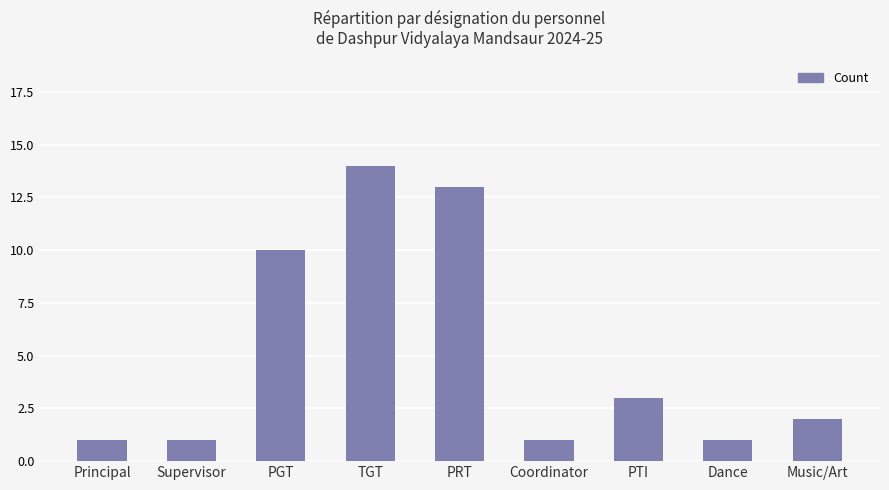

Is it true that the value at PRT is 13?

True